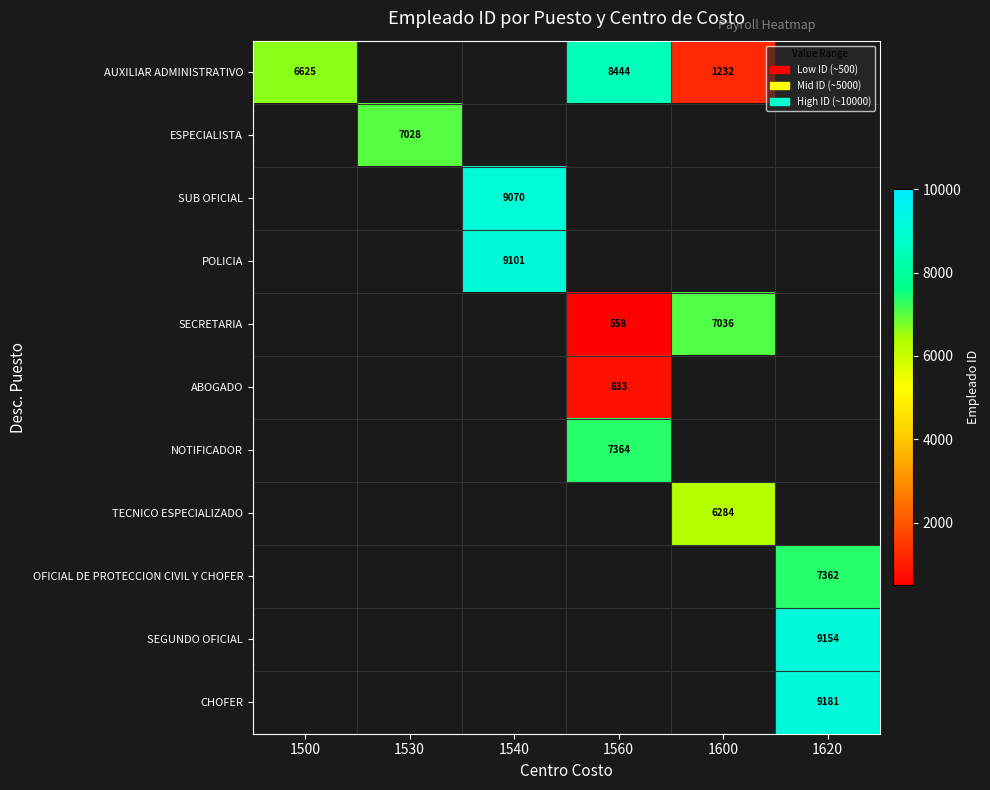

The value of AUXILIAR ADMINISTRATIVO at 1560 is 4014.3. True or false?

False